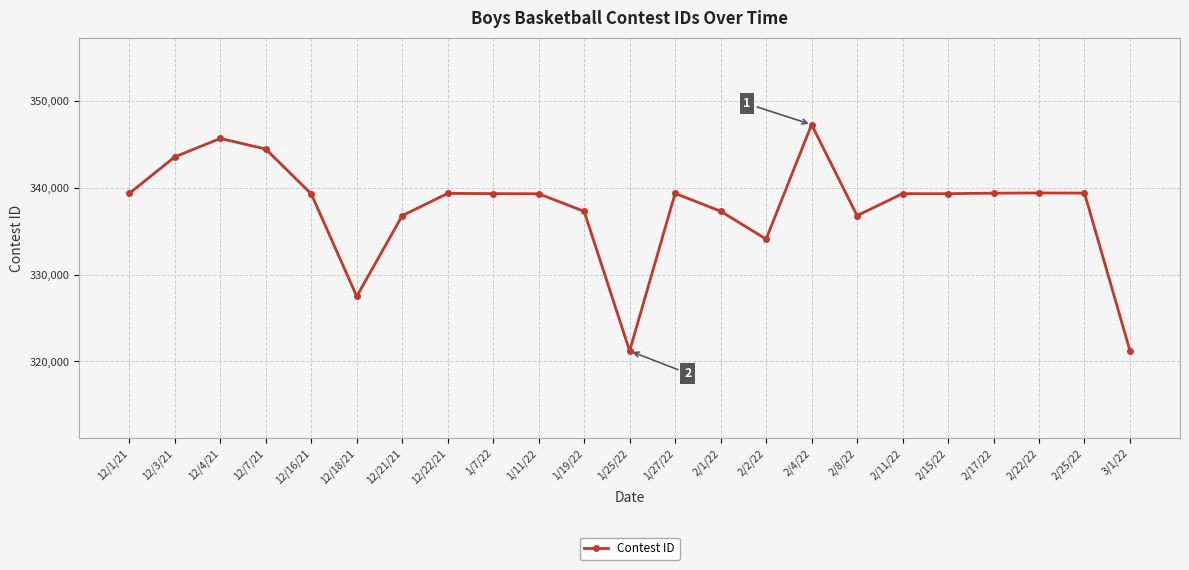

What is the difference between the second highest and second lowest values?

24434